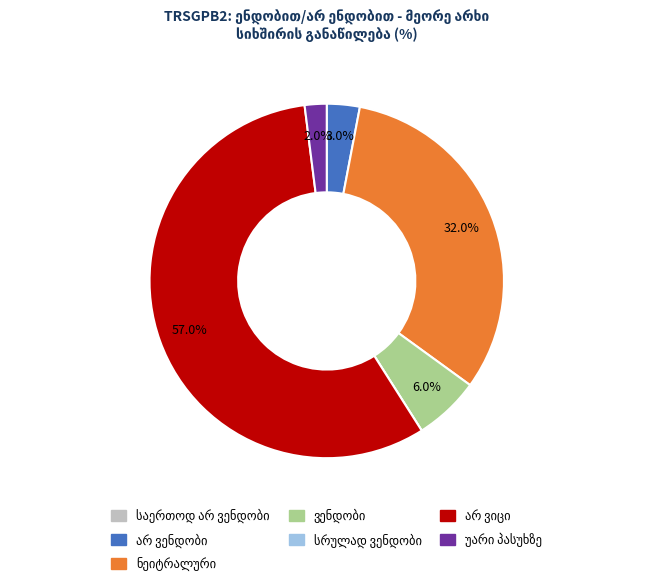

Does any single category account for the majority?

Yes